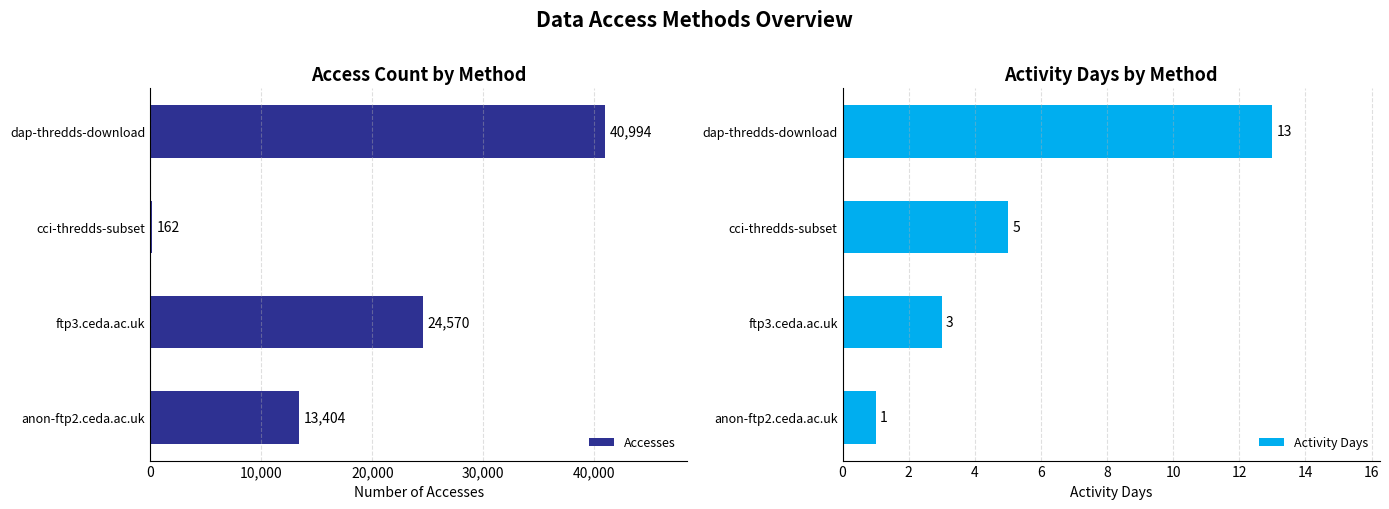

Are the bars horizontal?

Yes